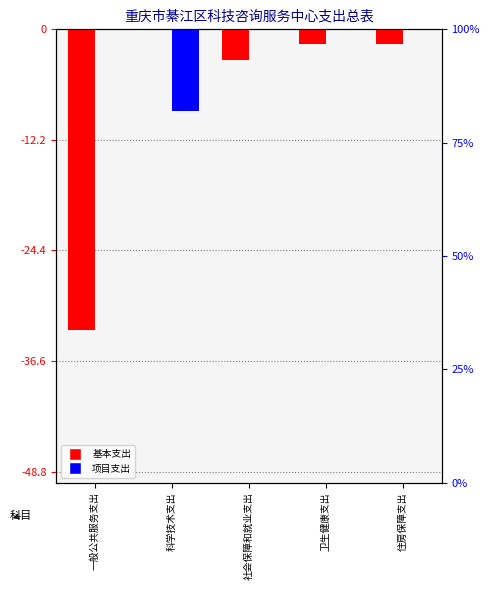

Rank the series by their average value, from lowest to highest.

基本支出, 项目支出